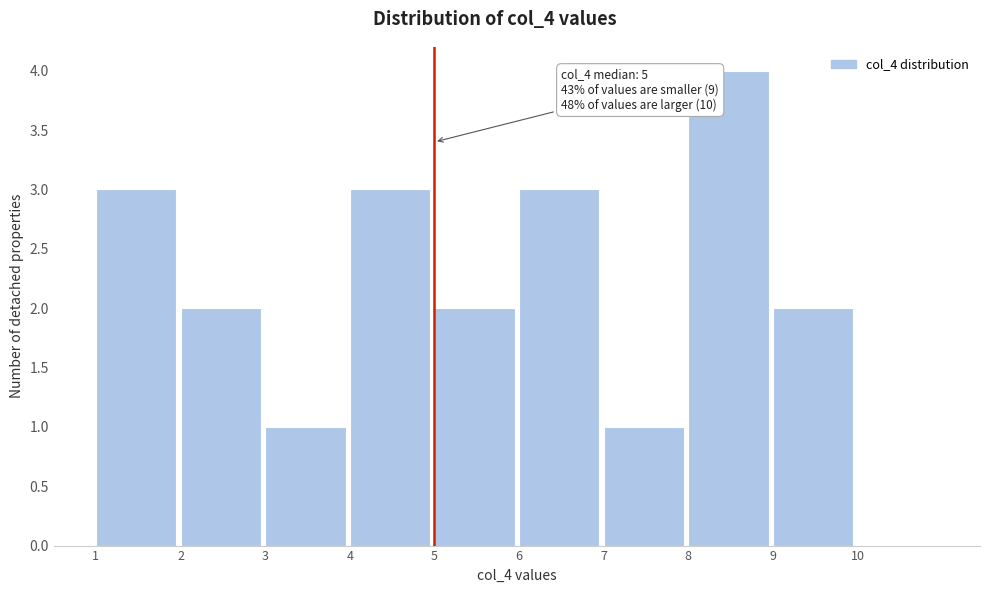

Over which range of the x-axis is the bar tallest?

8 to 9